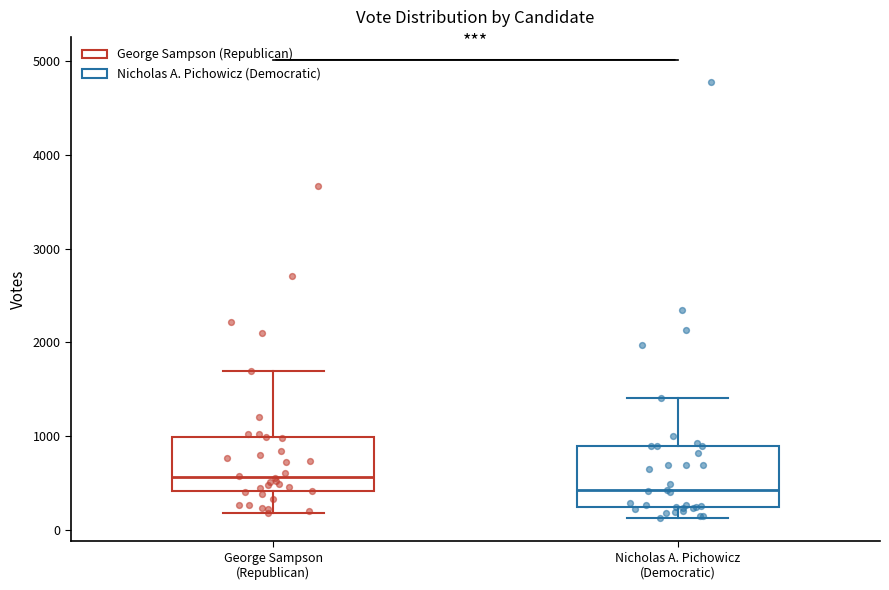

Where does the median line of the box for George Sampson (Republican) sit on the y-axis? The values are not printed on the chart, so give them approximately, as read against the axis.

600